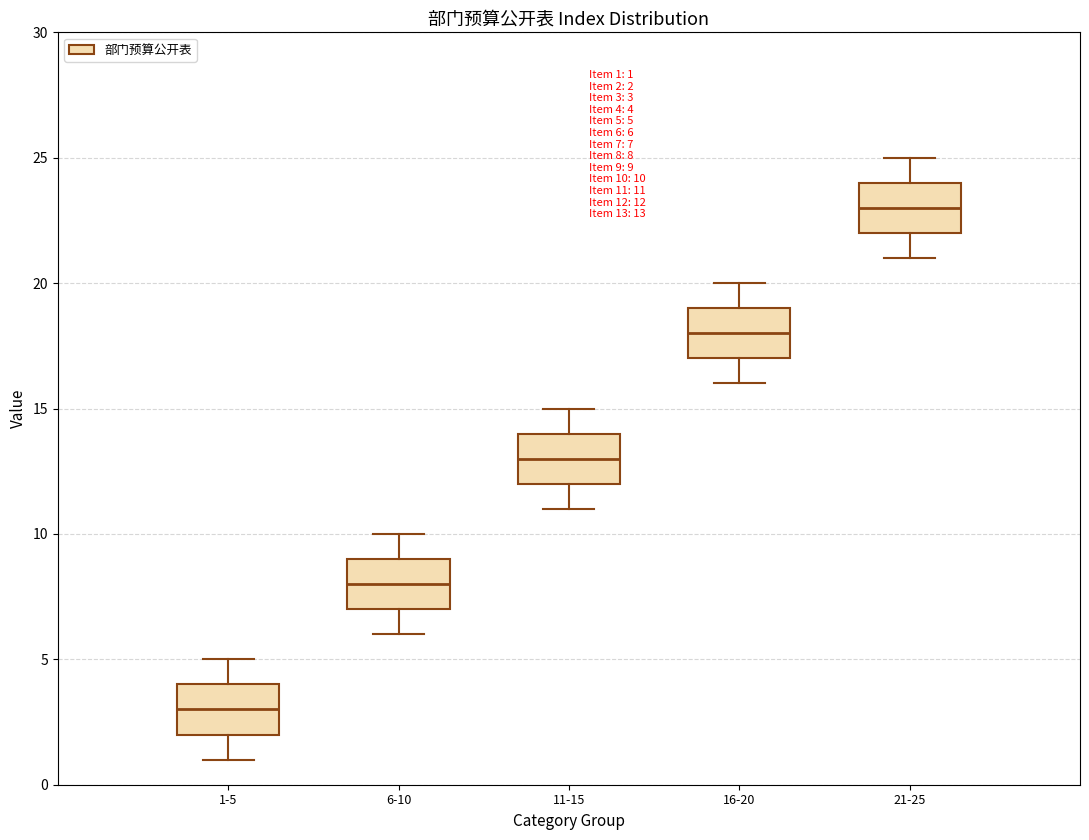

Which box's median line is the lowest?

1-5